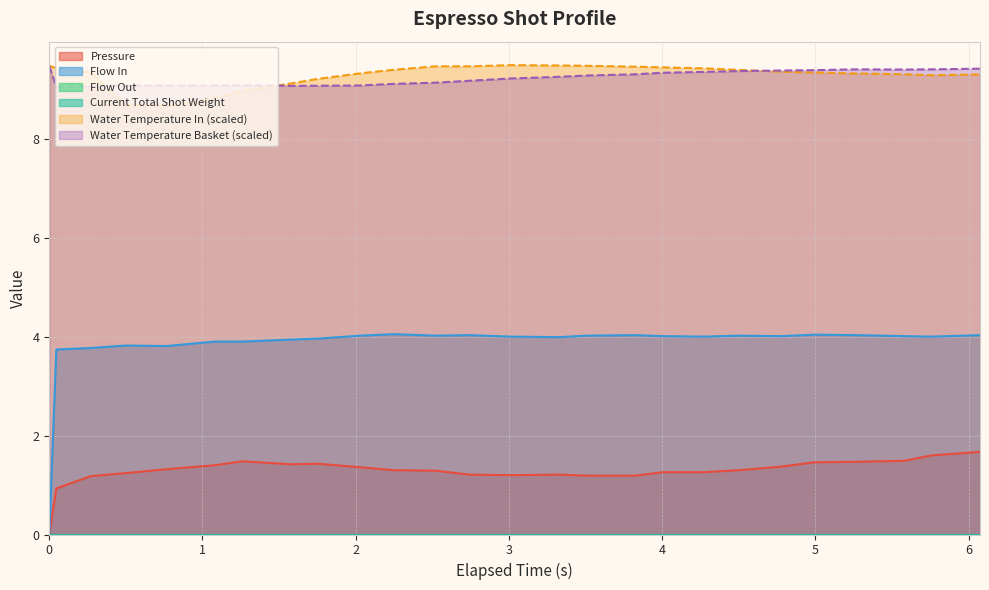

Is it true that water_temperature_in equals 12.4 at 15?

False